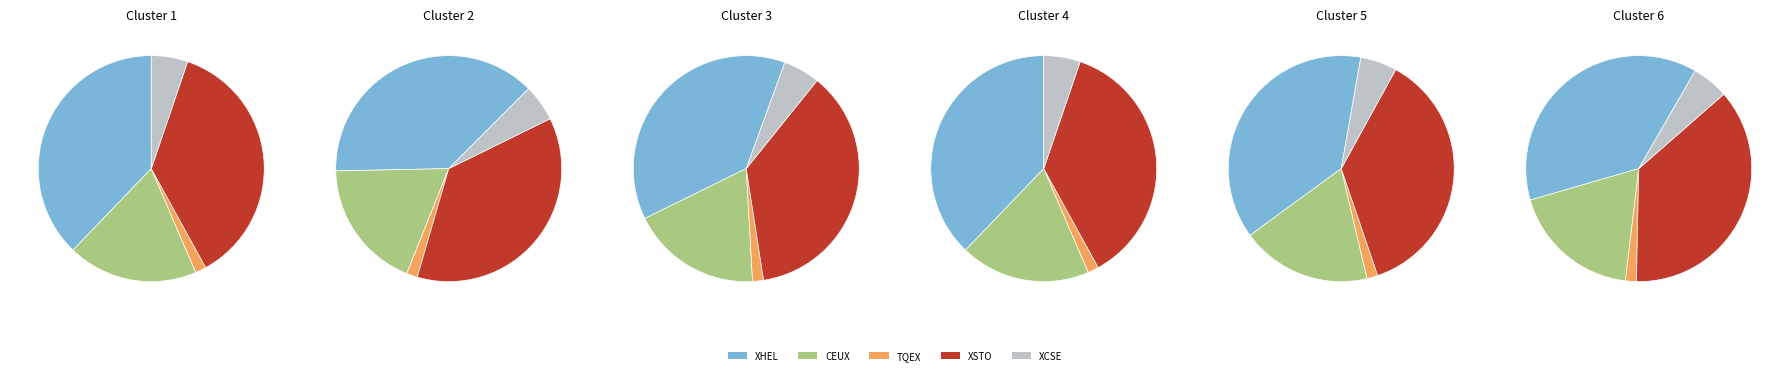

What portion of the pie excludes TQEX?

98.4%